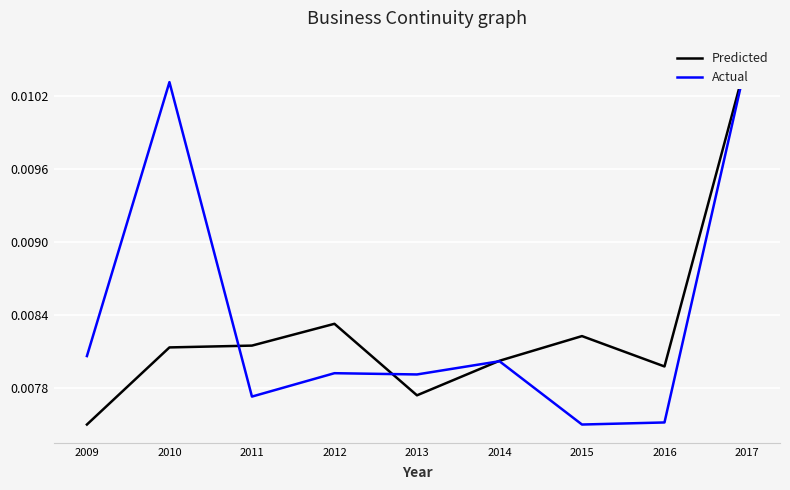

Rank the series by their average value, from highest to lowest.

Actual, Predicted